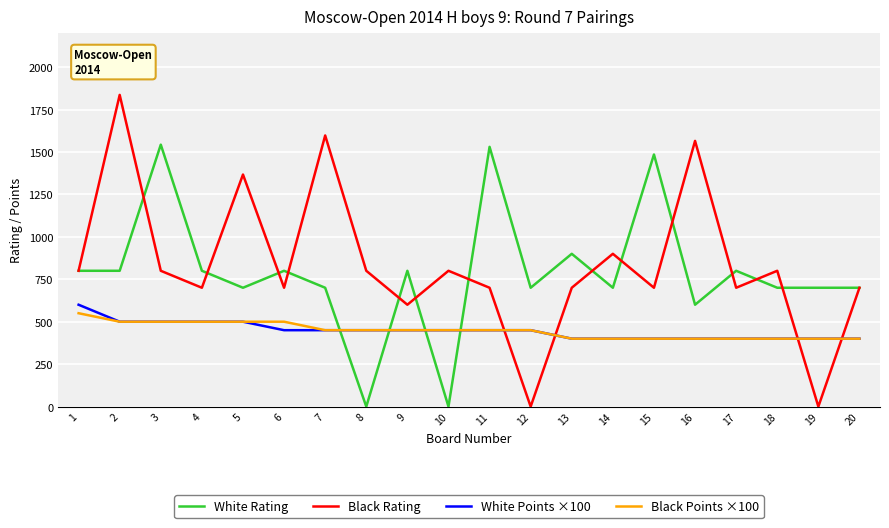

What is the difference between the highest and lowest values at 10?

800